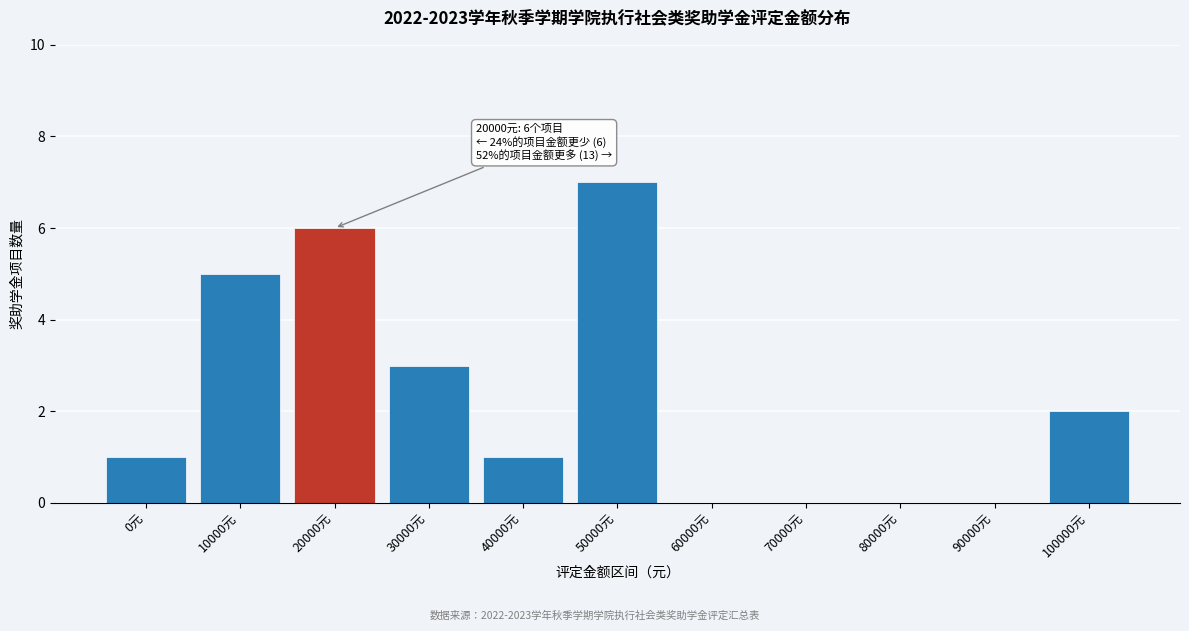

Reading right to left, list all the values displayed in this chart.

100000元=2	90000元=0	80000元=0	70000元=0	60000元=0	50000元=7	40000元=1	30000元=3	20000元=6	10000元=5	0元=1